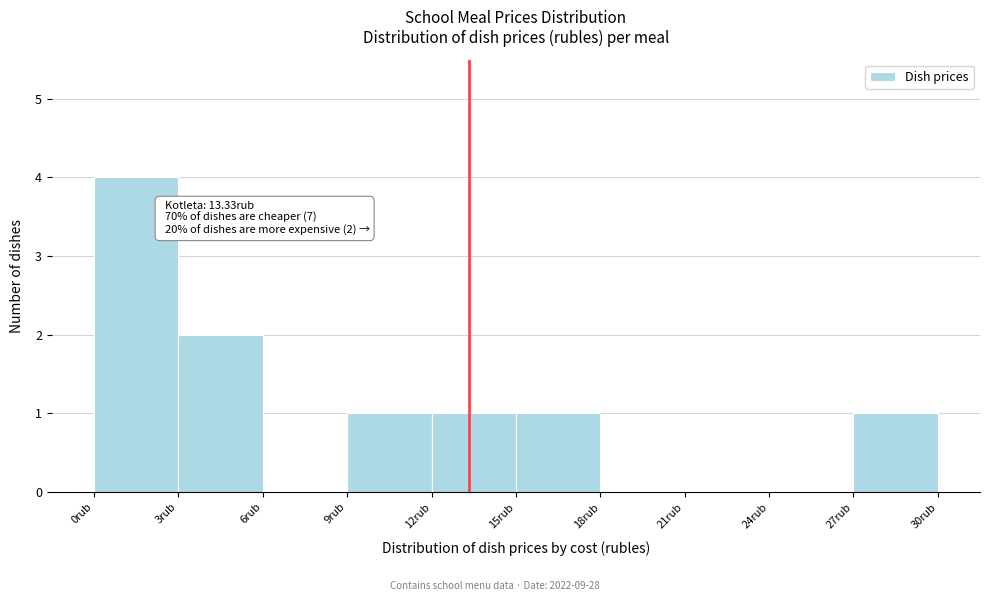

Over which range of the x-axis is the bar tallest?

0 to 3